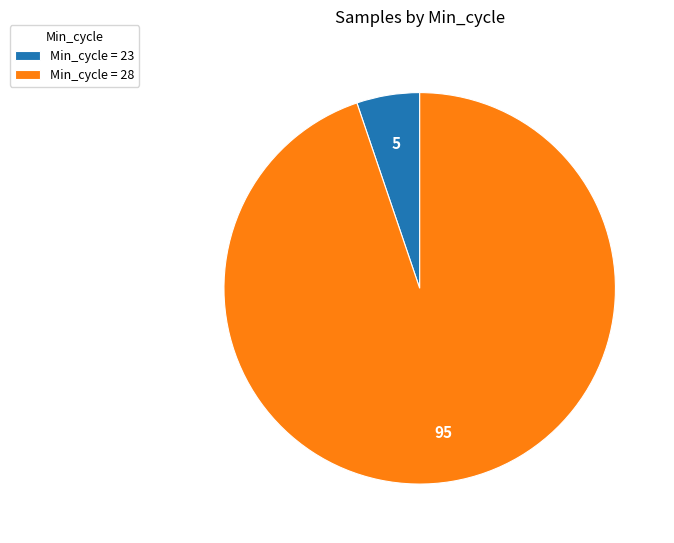

The Min_cycle = 28 slice represents 95% of the pie. True or false?

True